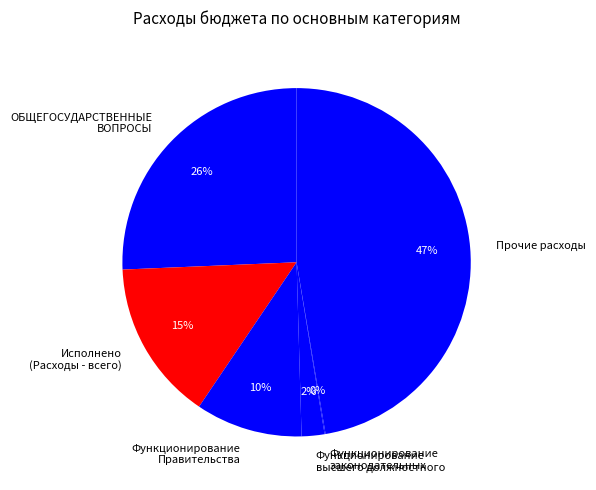

Combined, do Функционирование высшего должностного and ОБЩЕГОСУДАРСТВЕННЫЕ ВОПРОСЫ account for over 50%?

No